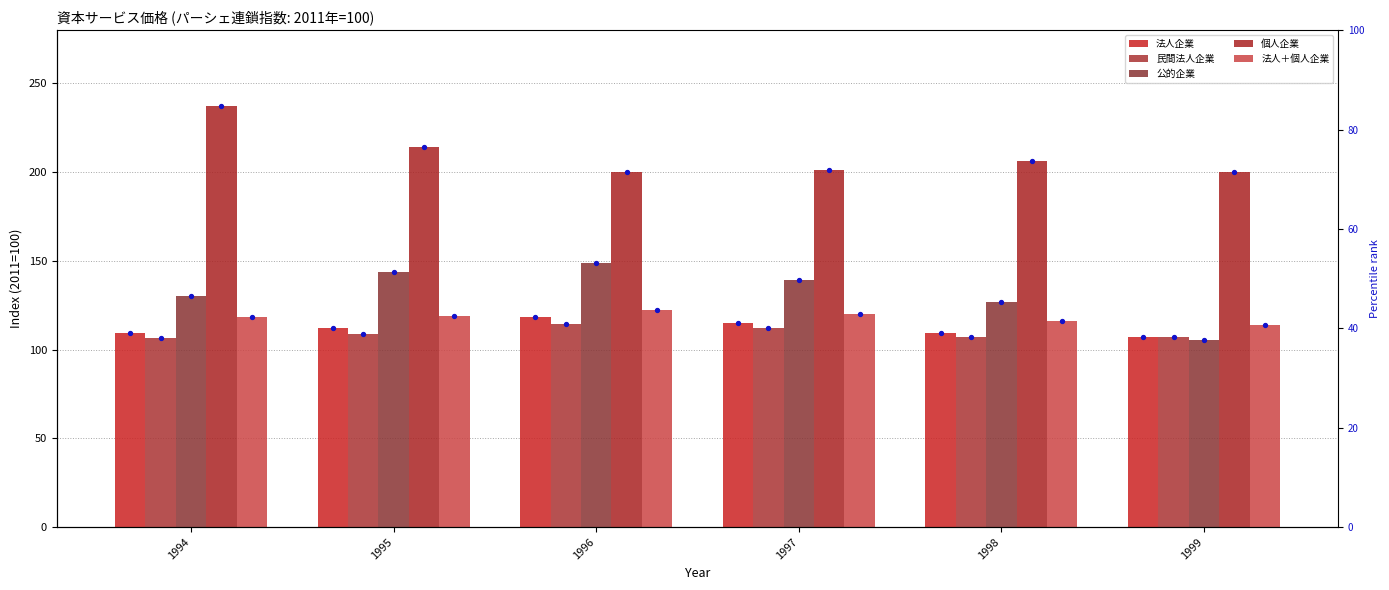

What are all the series names shown in the legend?

法人企業, 民間法人企業, 公的企業, 個人企業, 法人＋個人企業